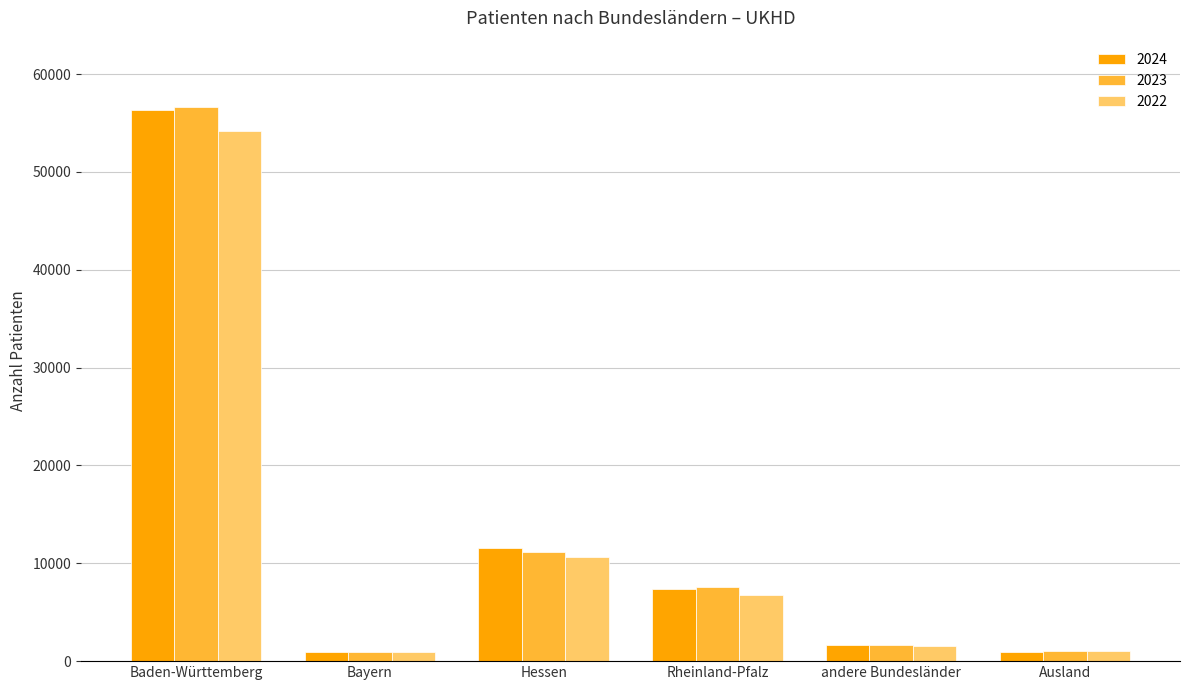

At how many categories does at least one series exceed 29670?

1